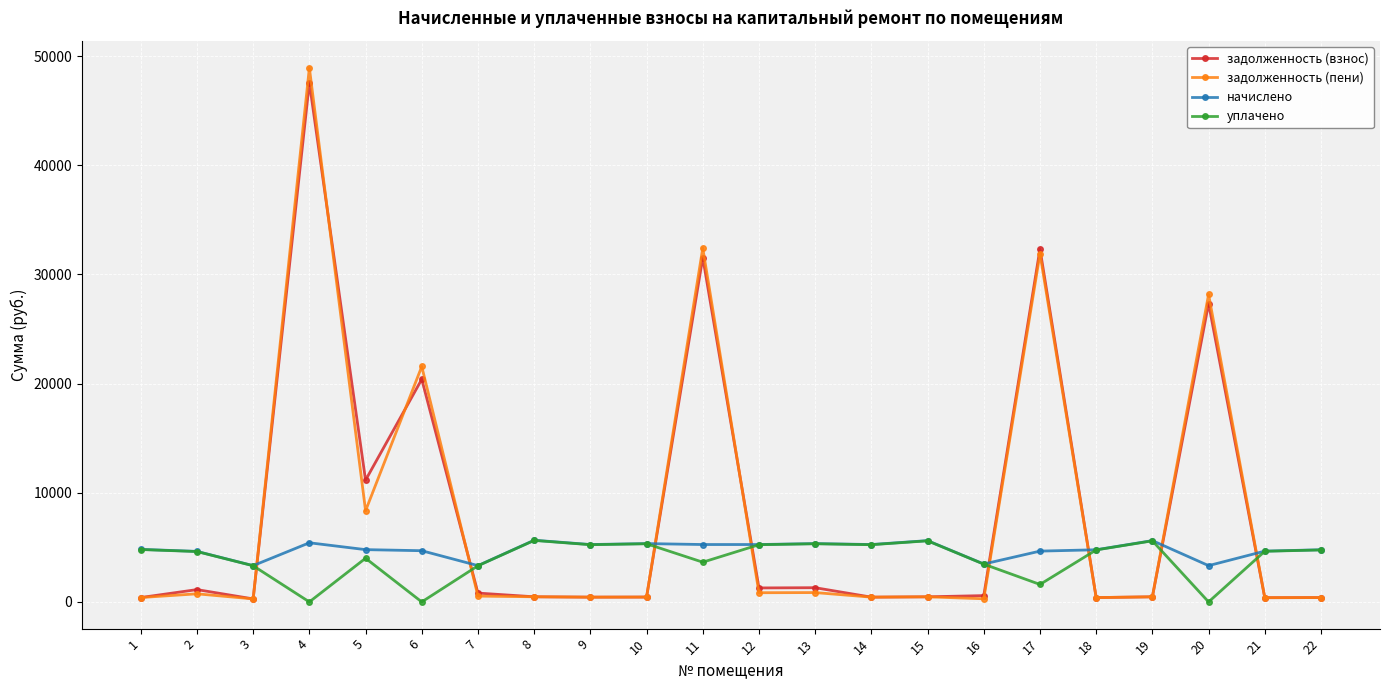

Which series changed the most between 17 and 20?

задолженность (взнос)